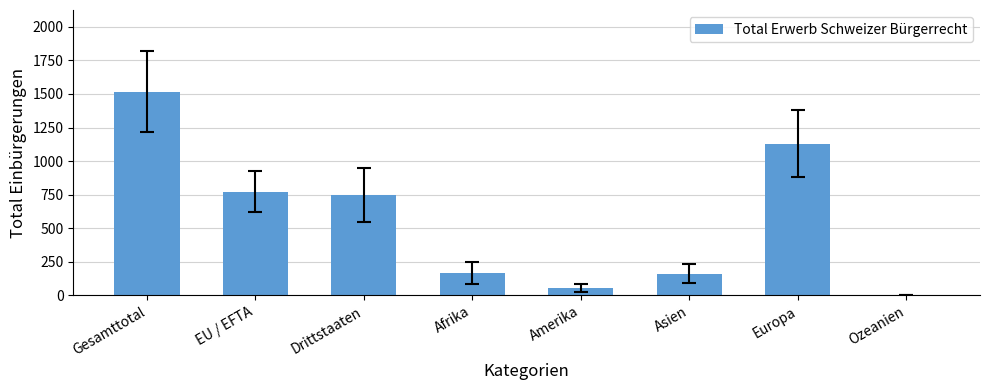

Which category has the highest value across all series?

Gesamttotal